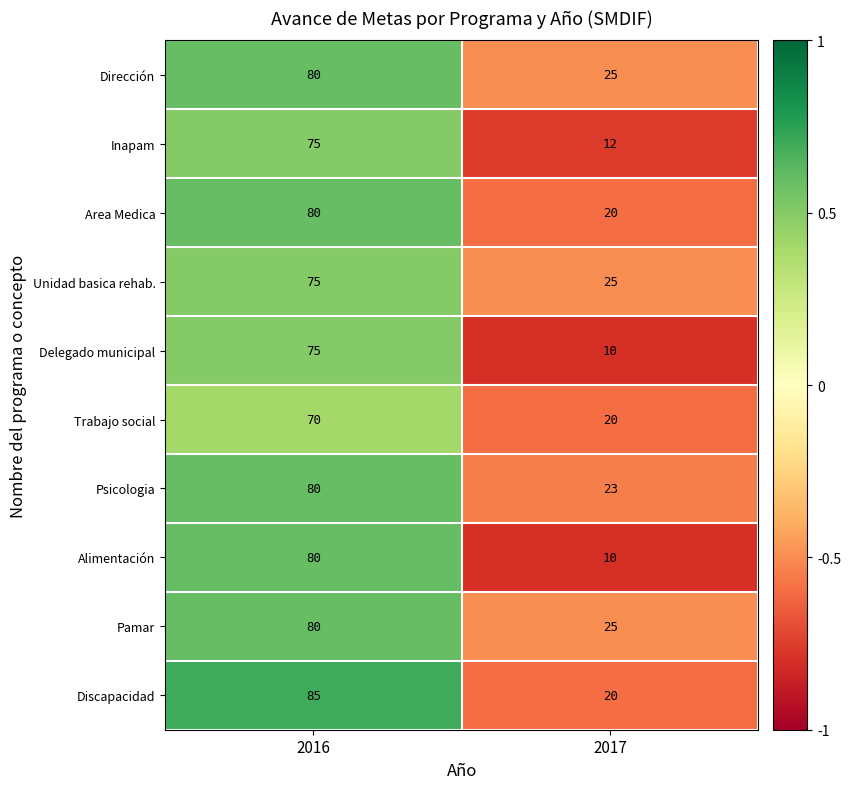

The Discapacidad series shows 85 at 2016. True or false?

True